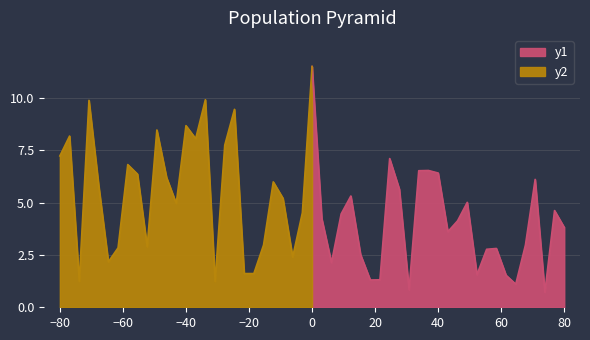

The Principal Amount ($M) series shows 2.7 at 9. True or false?

False